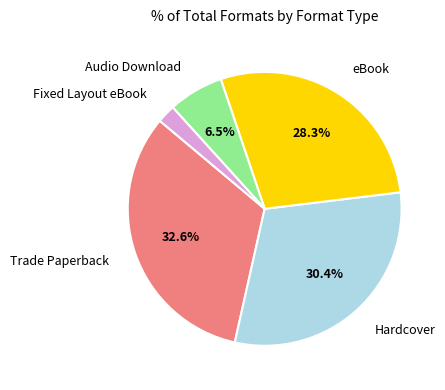

To the nearest percent, what is the average slice percentage?

20%